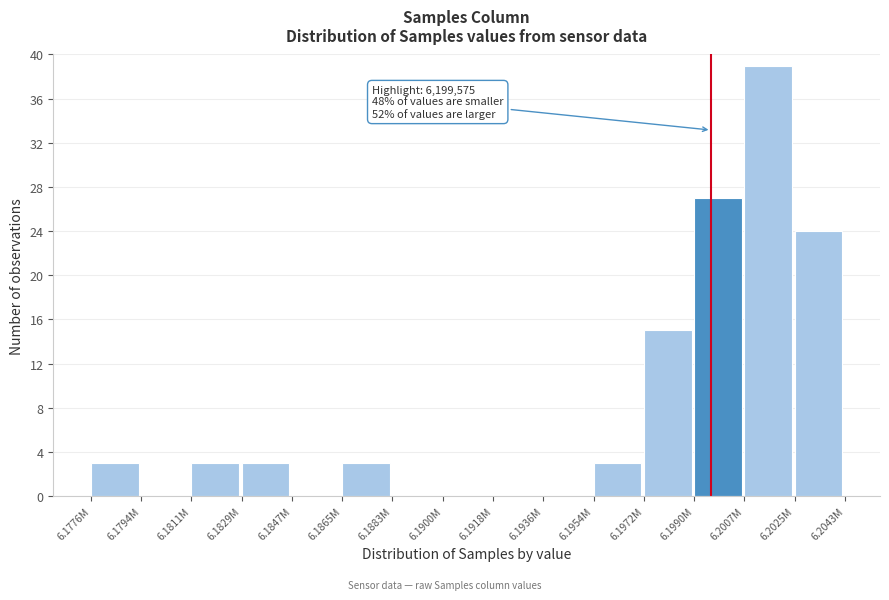

Reading right to left, extract all data points from this chart.

6.2025M=24	6.2007M=39	6.1990M=27	6.1972M=15	6.1954M=3	6.1936M=0	6.1918M=0	6.1900M=0	6.1883M=0	6.1865M=3	6.1847M=0	6.1829M=3	6.1811M=3	6.1794M=0	6.1776M=3